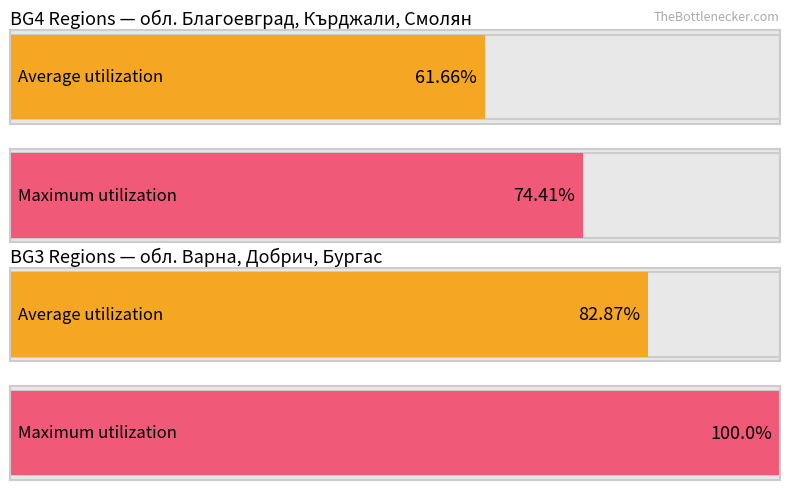

What is the value of the Maximum utilization bar at the 1st from the left?

74.4